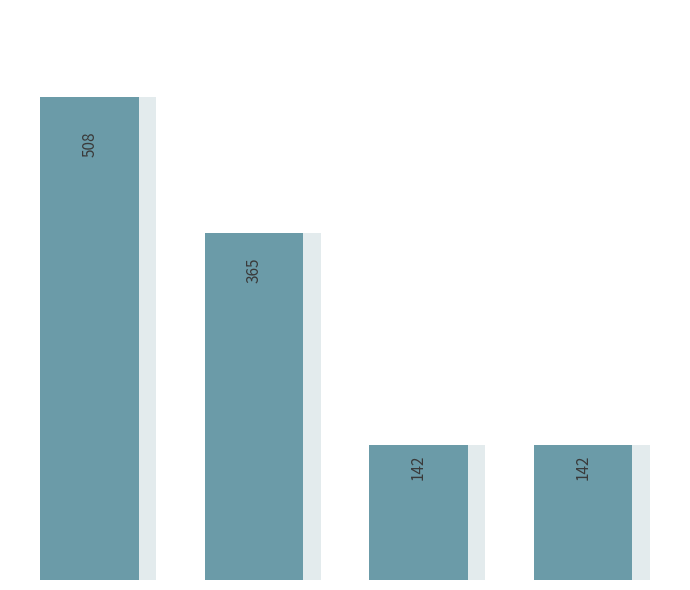

How many values are between 142 and 508?

4